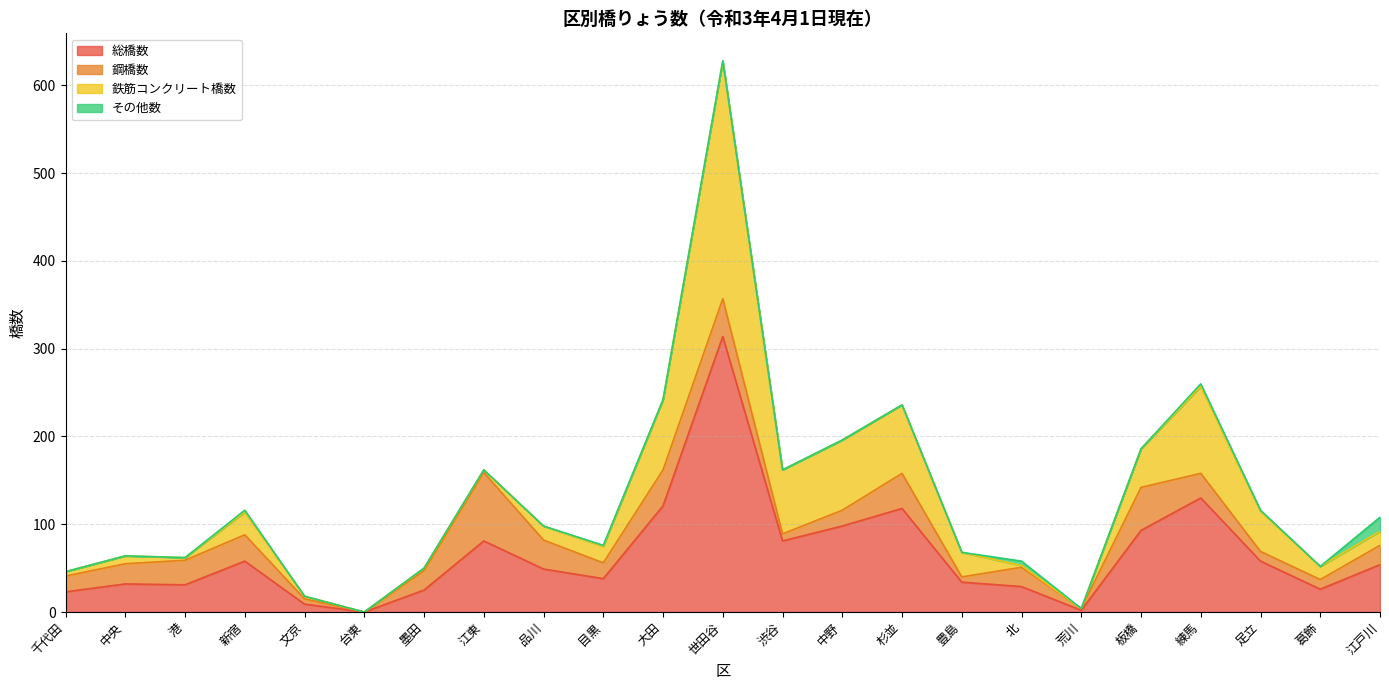

What is the label of the 1st point from the left?

千代田